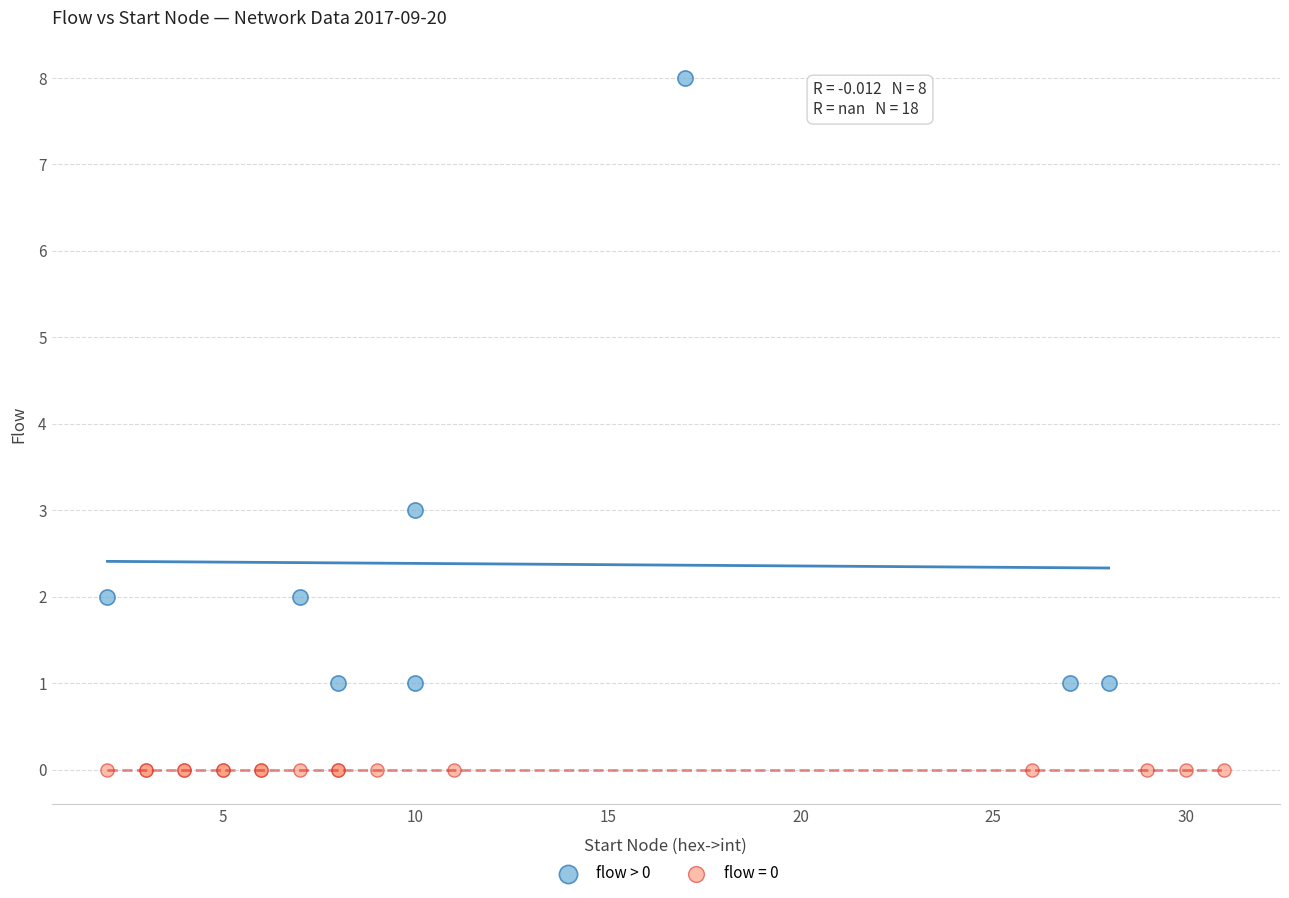

Which series reaches the maximum Y coordinate?

flow > 0